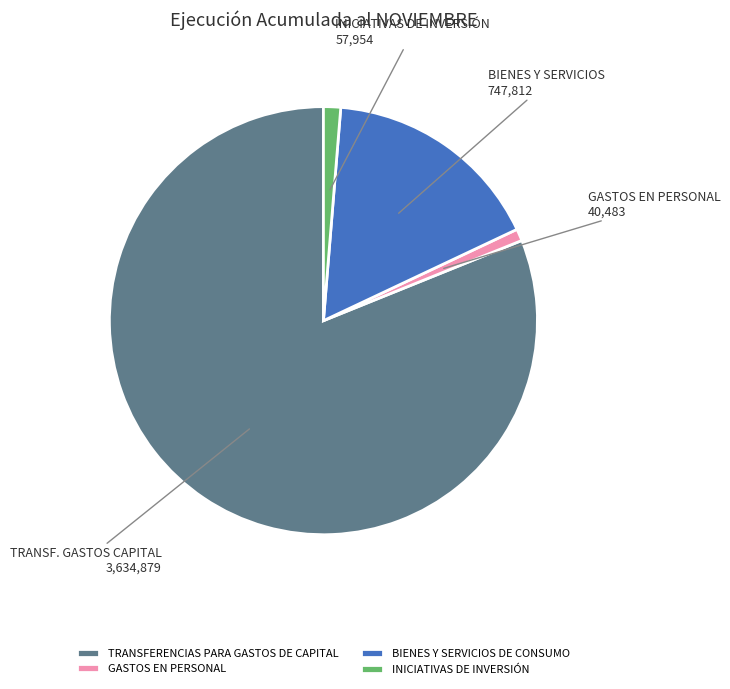

Which slice is the largest?

TRANSFERENCIAS PARA GASTOS DE CAPITAL